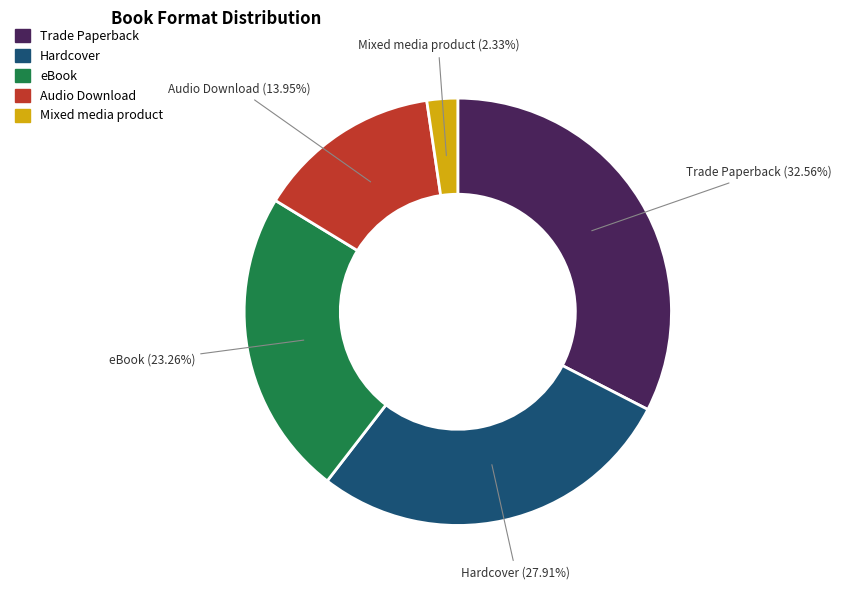

What is the largest slice in the pie chart?

Trade Paperback